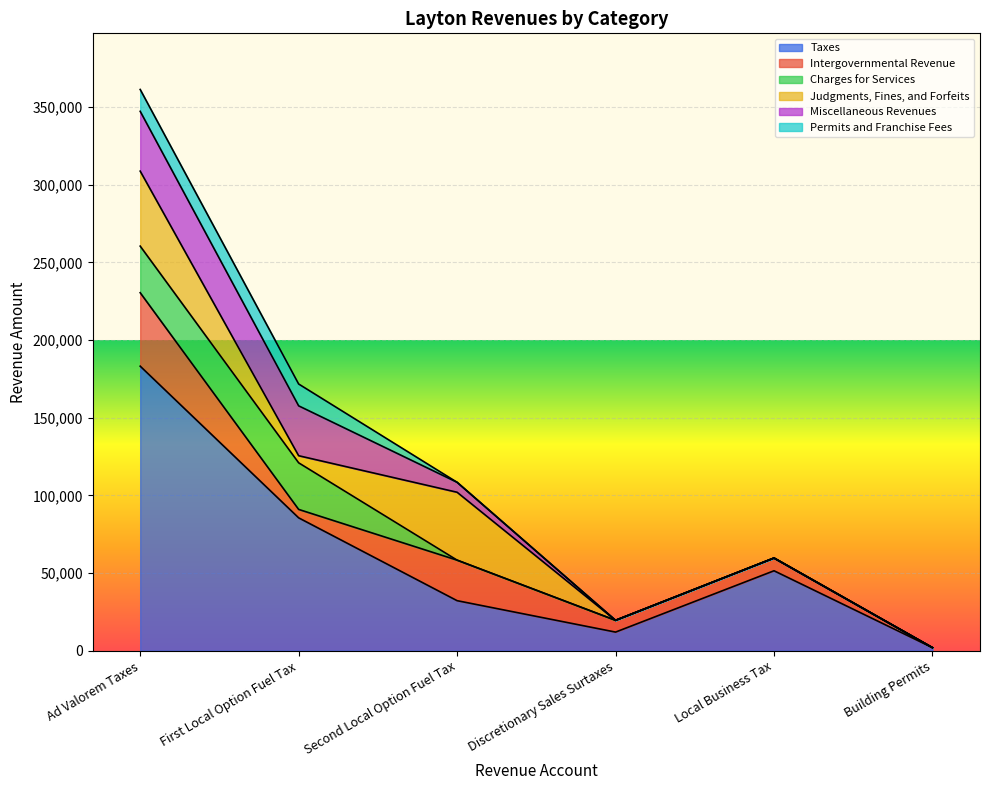

What is the sum of all Permits and Franchise Fees values?

28132